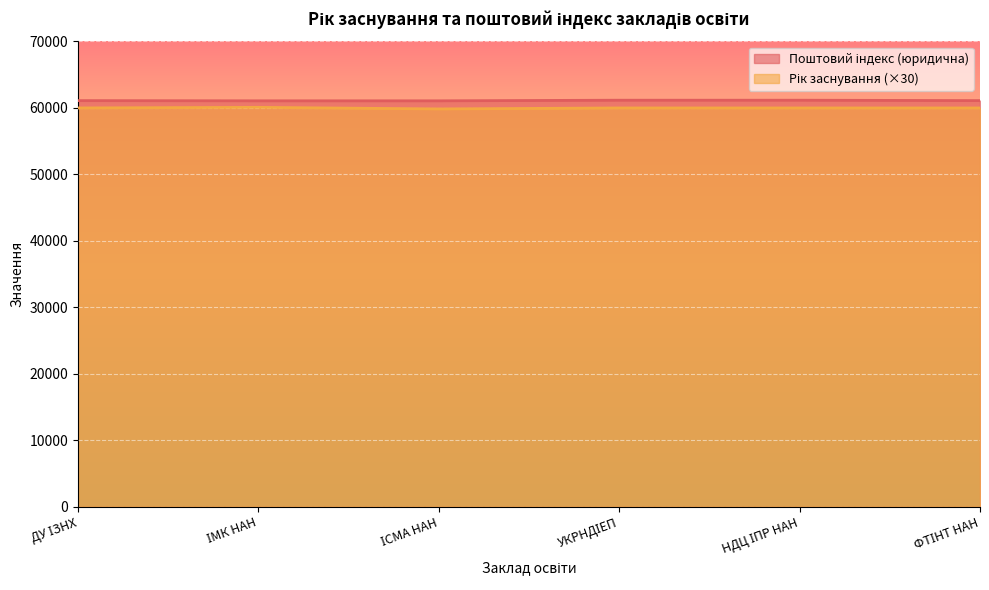

What position from the left is ФТІНТ НАН?

6